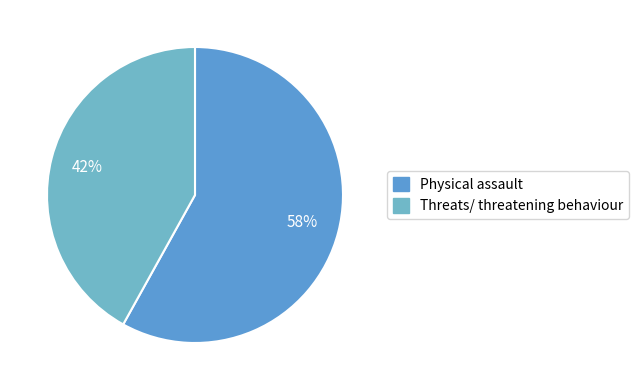

True or false: Physical assault accounts for 64% of the total.

False